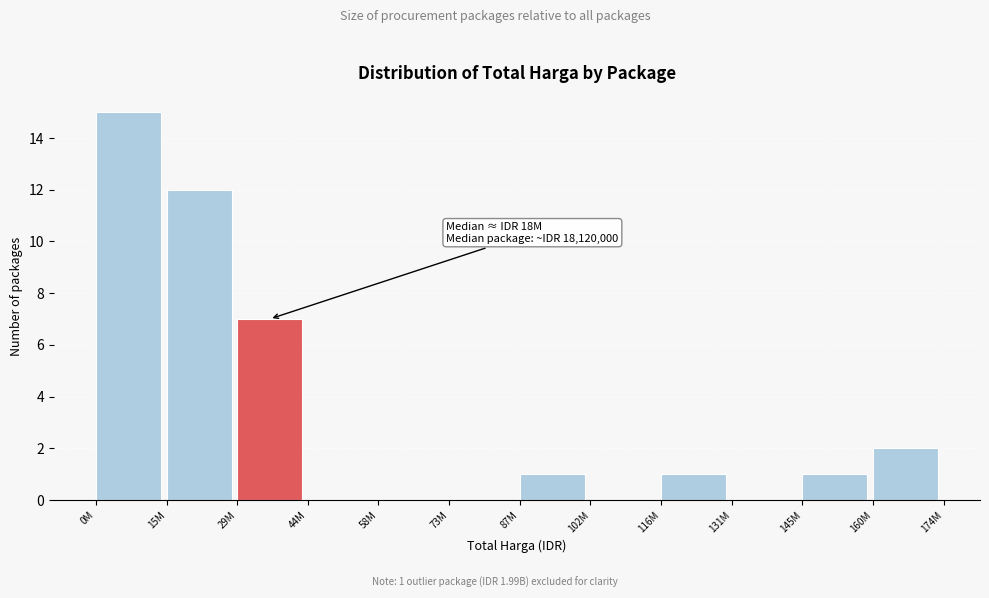

Reading left to right, what are all the values shown in this chart?

0M=15	15M=12	29M=7	44M=0	58M=0	73M=0	87M=1	102M=0	116M=1	131M=0	145M=1	160M=2